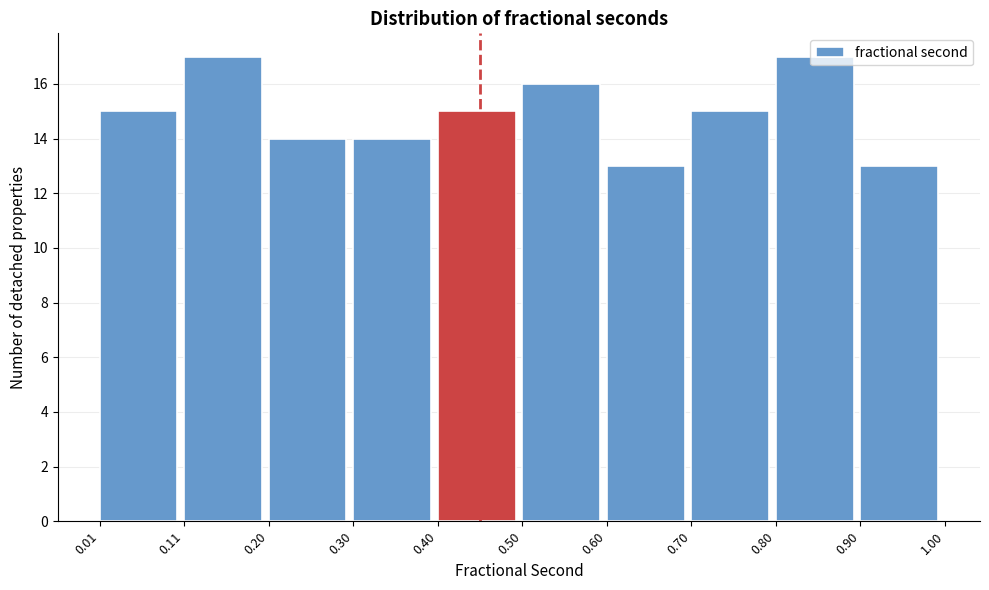

Reading left to right, transcribe this chart: for each bar, give the range it covers on the x-axis and its height. The values are not printed on the chart, so give them approximately, as read against the axis.

0.01 to 0.11: 15
0.11 to 0.20: 17
0.20 to 0.30: 14
0.30 to 0.40: 14
0.40 to 0.50: 15
0.50 to 0.60: 16
0.60 to 0.70: 13
0.70 to 0.80: 15
0.80 to 0.90: 17
0.90 to 1.00: 13